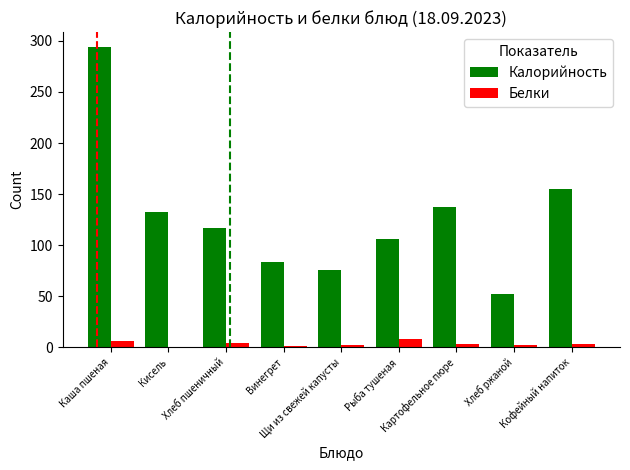

What is the greatest value displayed?

294.0